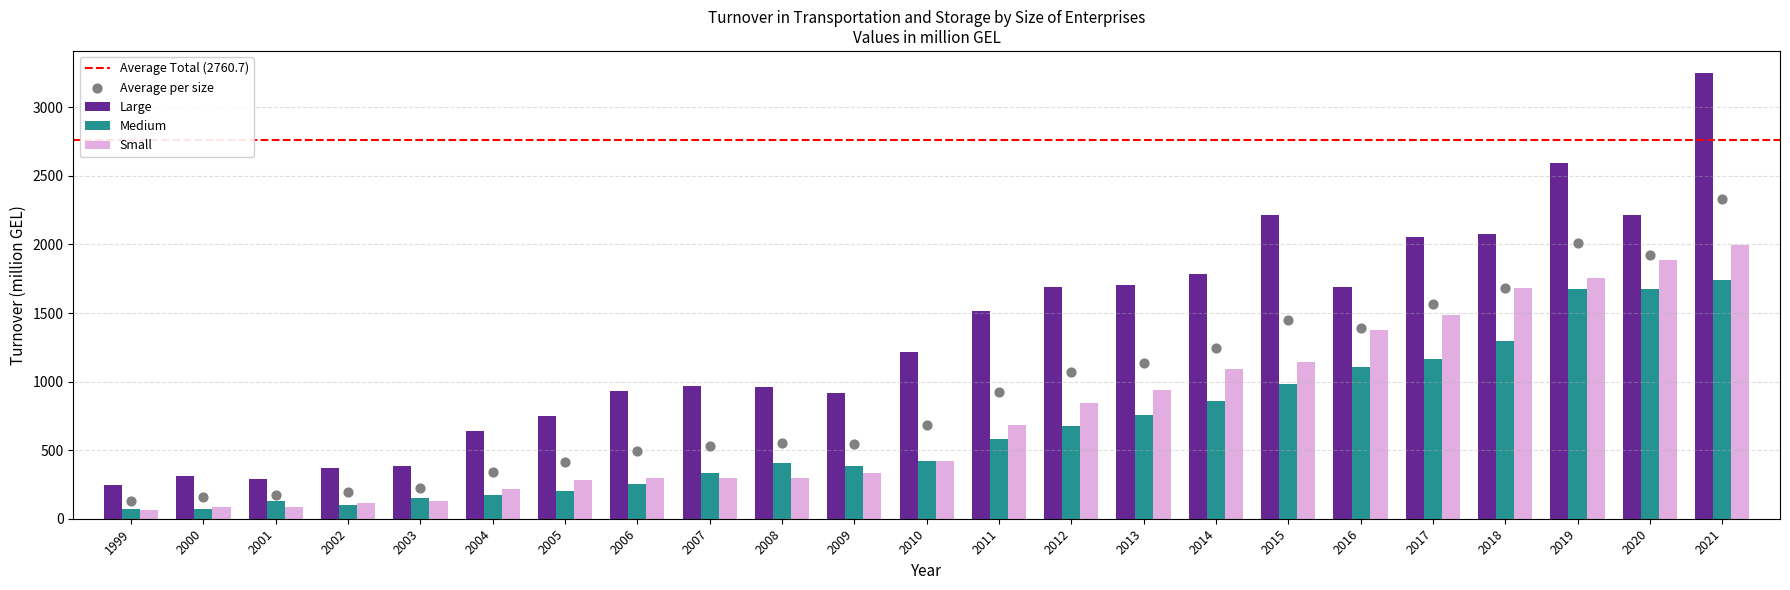

Which series has the largest Y range (max minus min)?

Large